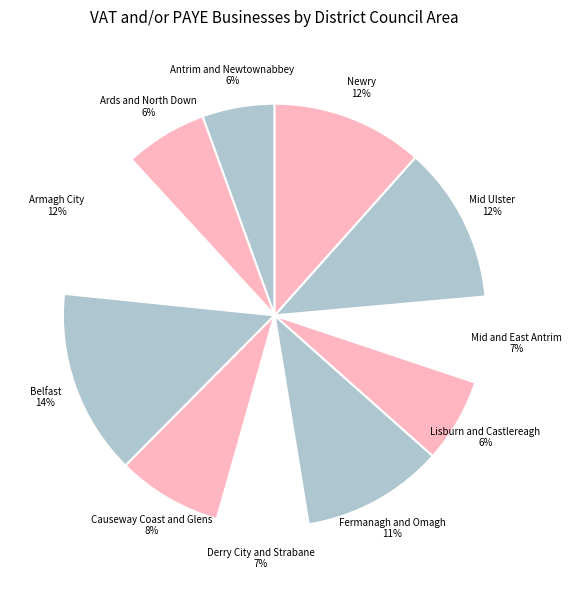

Which category has the smallest portion of the pie?

Antrim and Newtownabbey